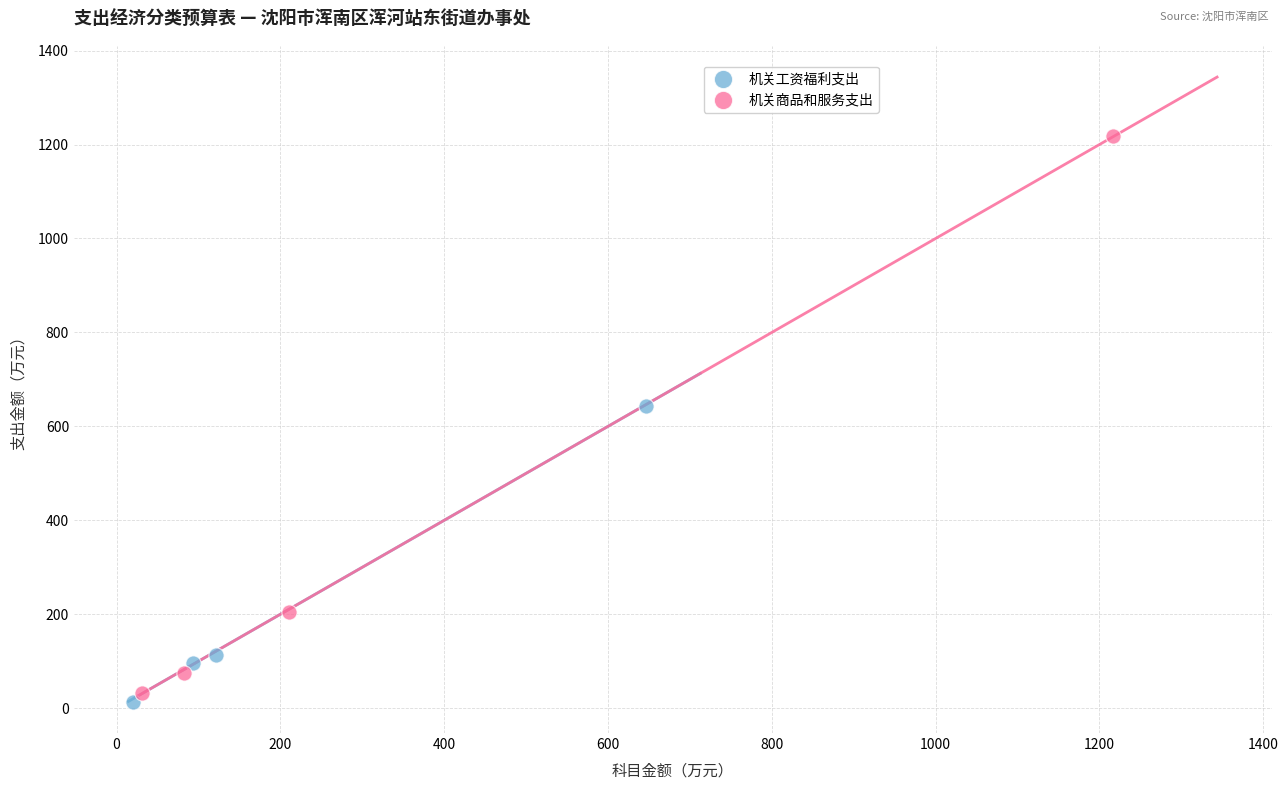

Which series has the widest spread of Y values?

机关商品和服务支出